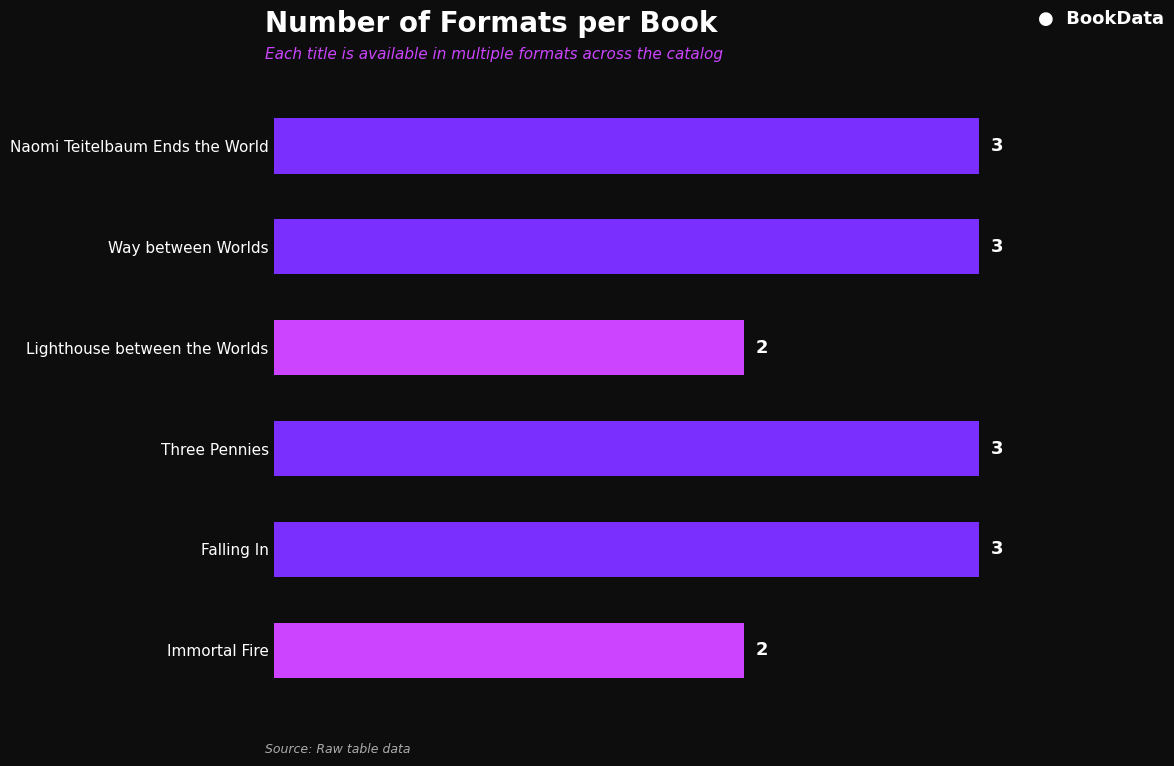

How many values are below 3?

2